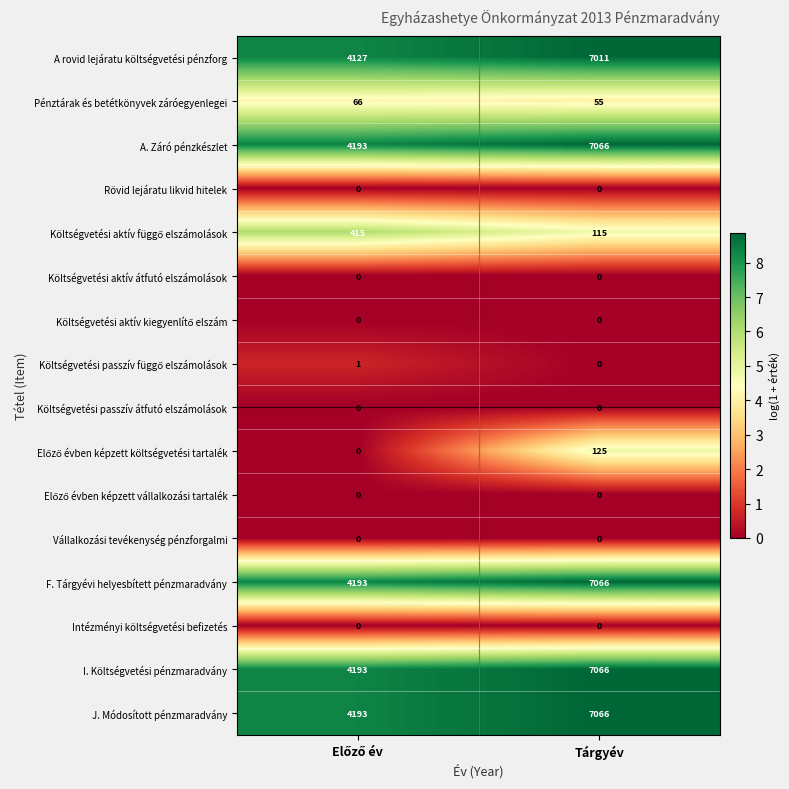

The value of F. Tárgyévi helyesbített pénzmaradvány at Tárgyév is 7066. True or false?

True